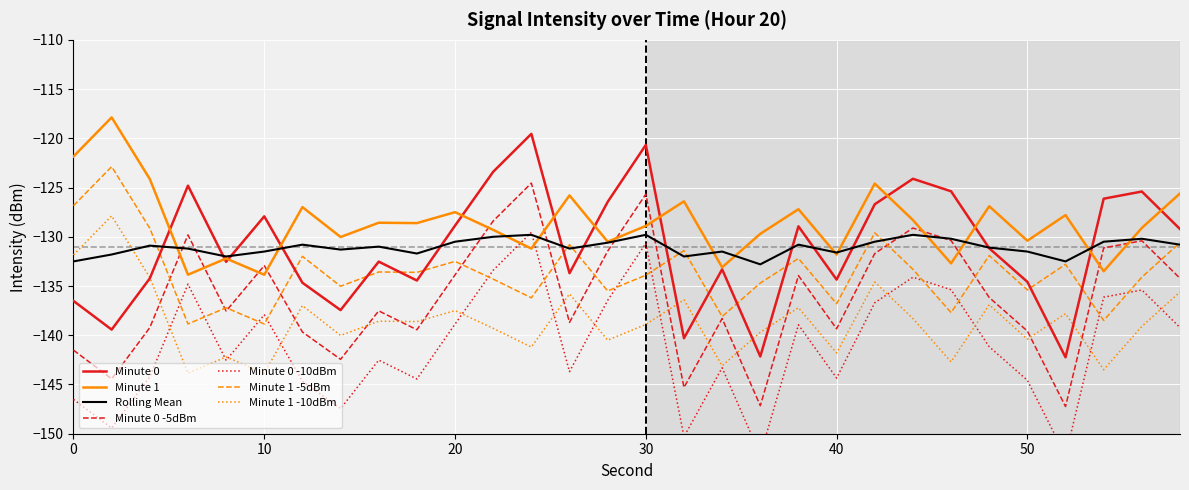

True or false: Minute 0 -5dBm has a value of -53.9 at 40.

False